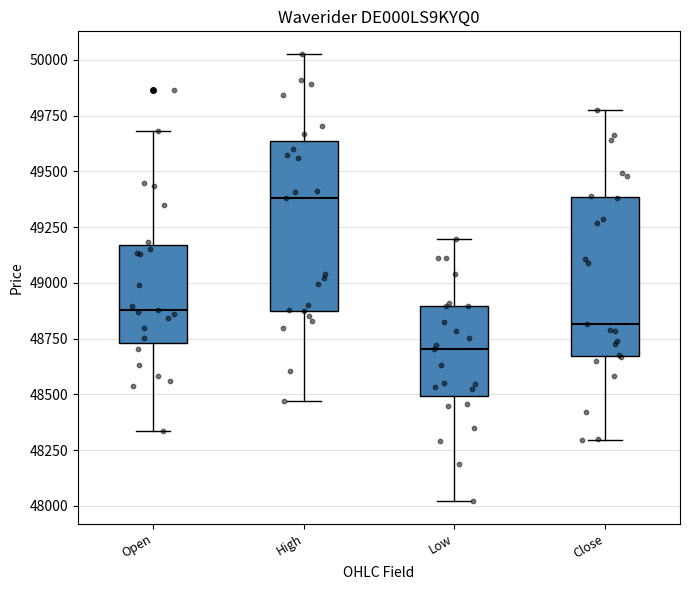

Where is the upper edge of the box for Open on the y-axis? The values are not printed on the chart, so give them approximately, as read against the axis.

49150